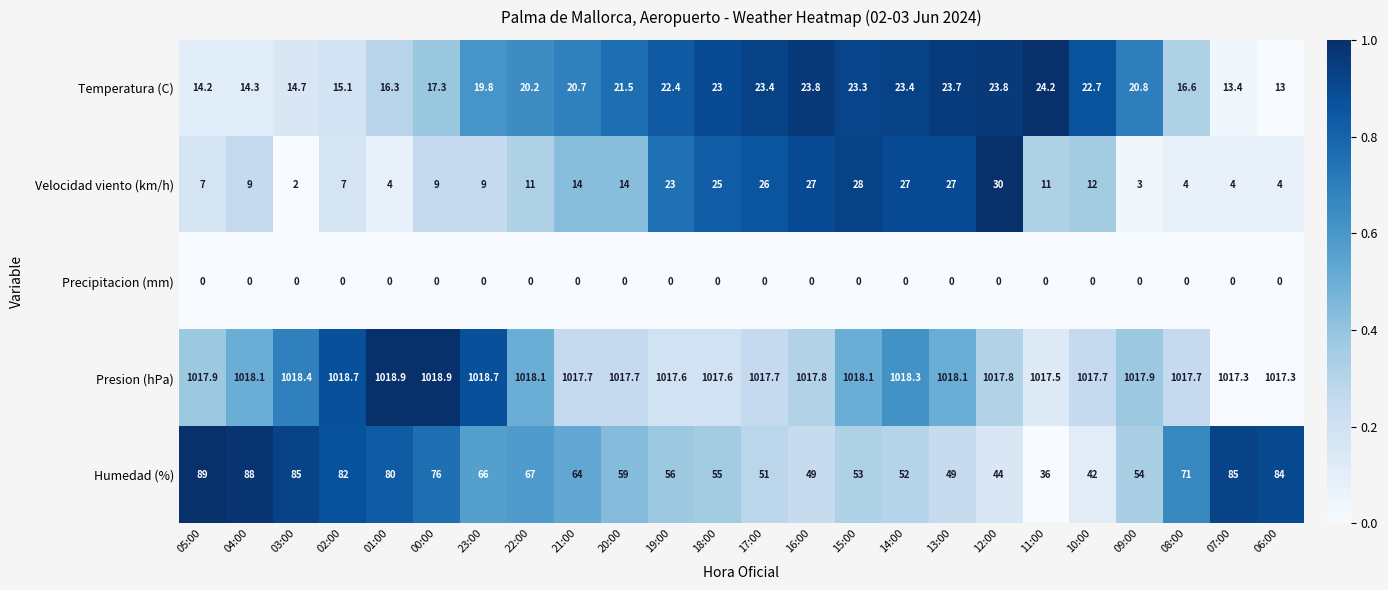

Is it true that Temperatura (C) equals 23.4 at 17:00?

True